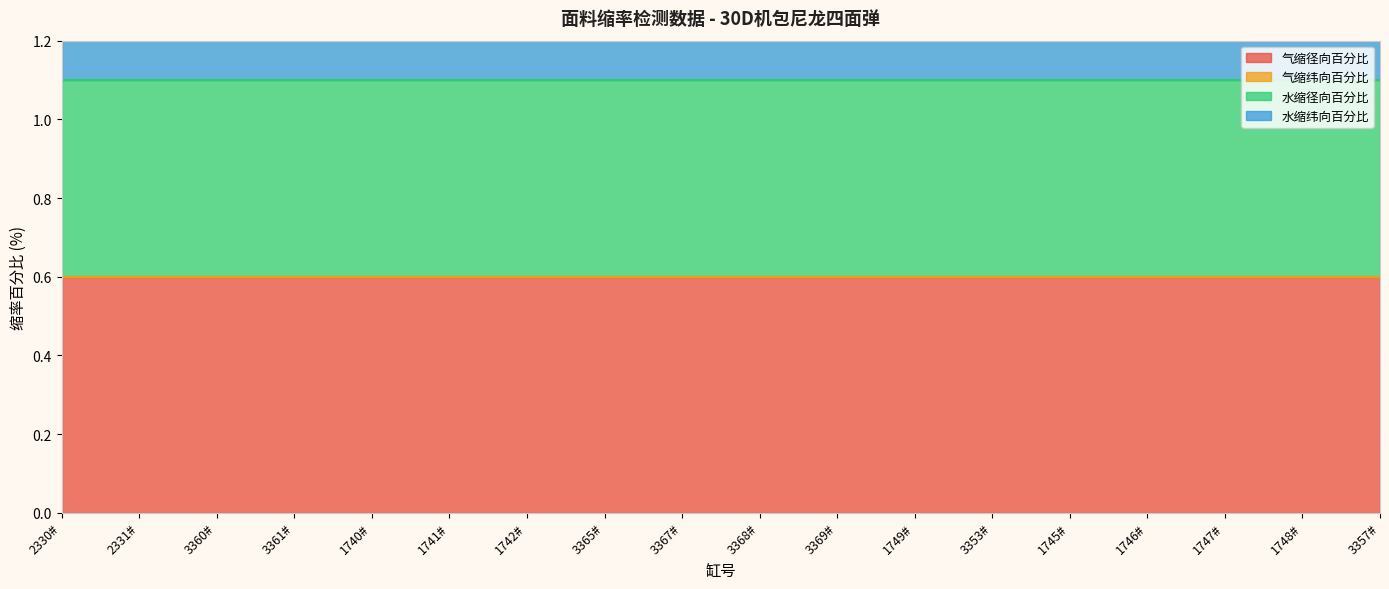

How many distinct data groups are displayed?

4